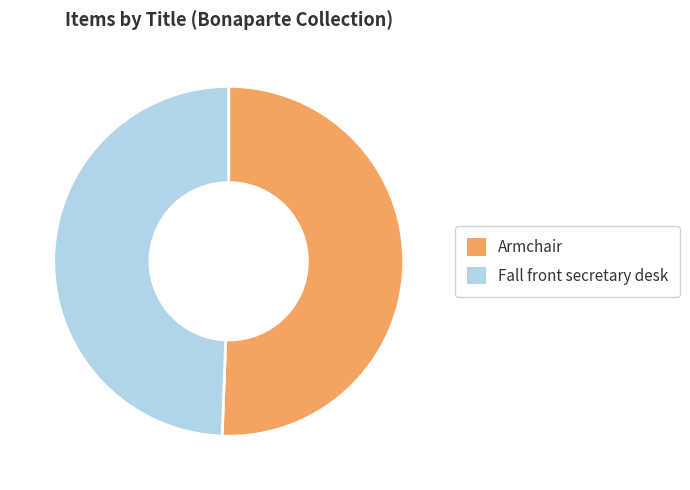

Which has a higher value, Fall front secretary desk or Armchair?

Armchair